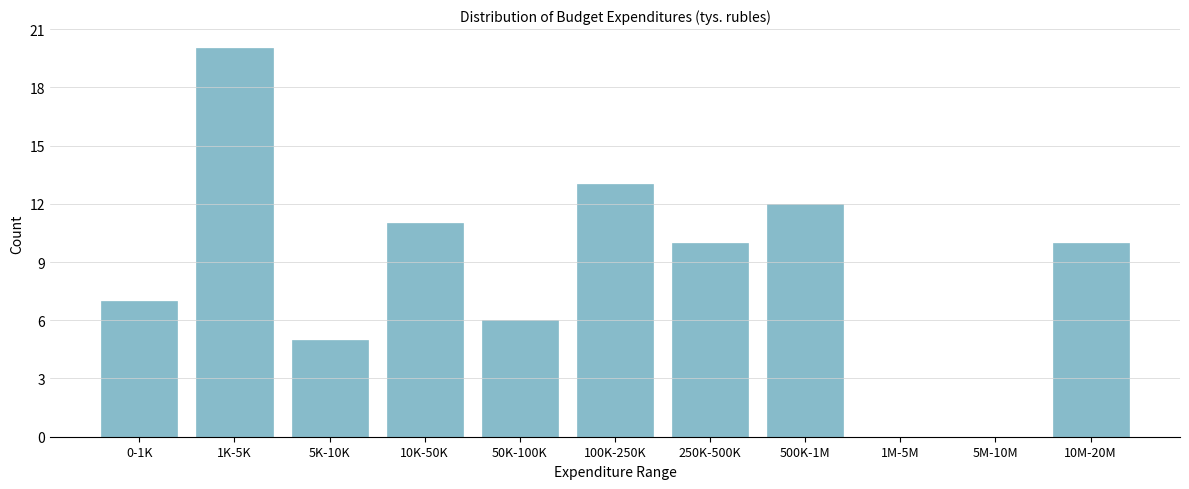

Reading left to right, extract all data points from this chart.

0-1K=7	1K-5K=20	5K-10K=5	10K-50K=11	50K-100K=6	100K-250K=13	250K-500K=10	500K-1M=12	1M-5M=0	5M-10M=0	10M-20M=10